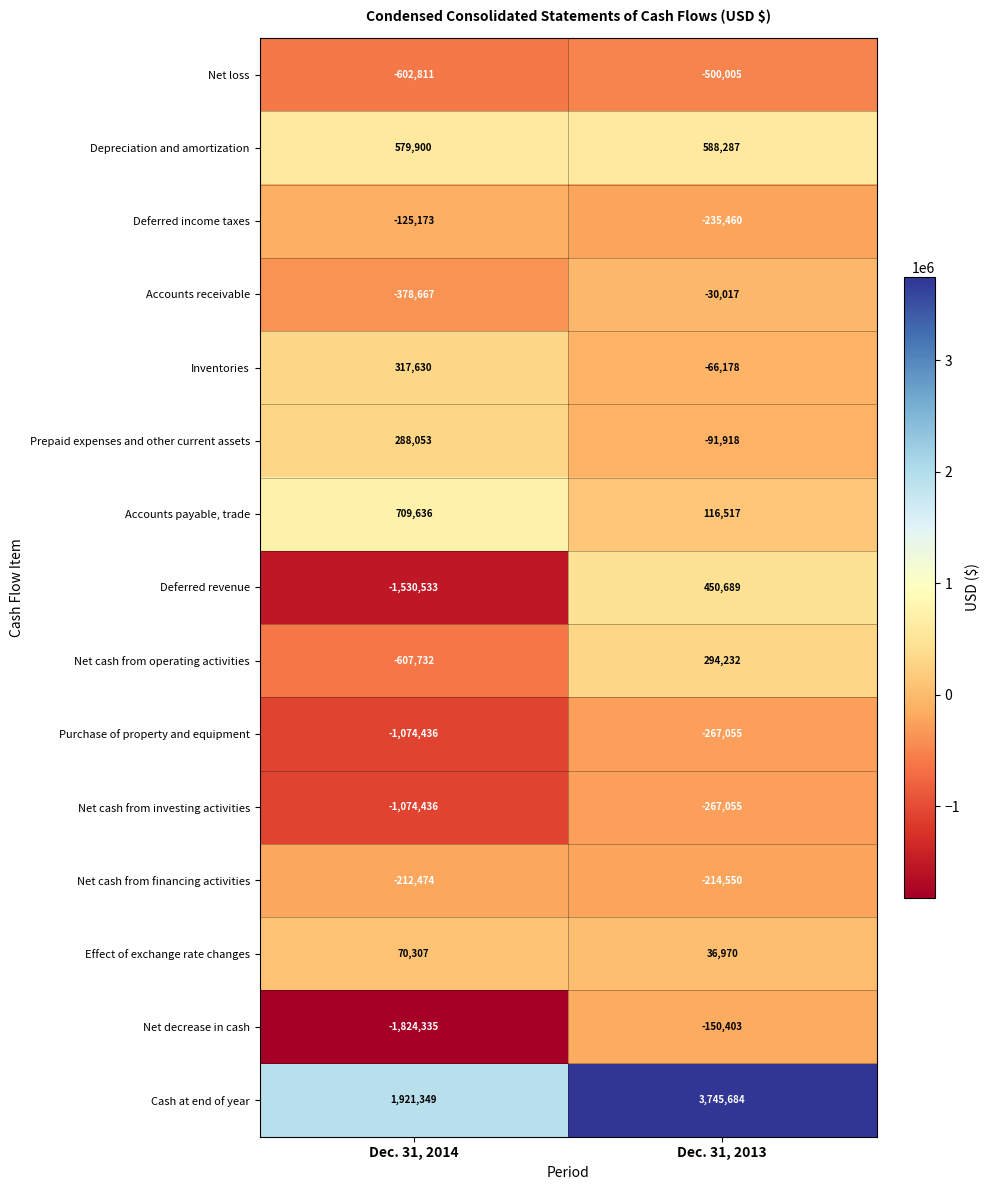

What is the average value of the Deferred income taxes series?

-180316